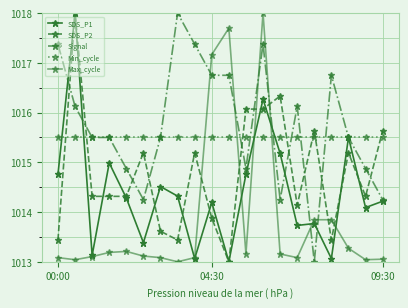

How many values in the SDS_P1 series exceed 1014?

13